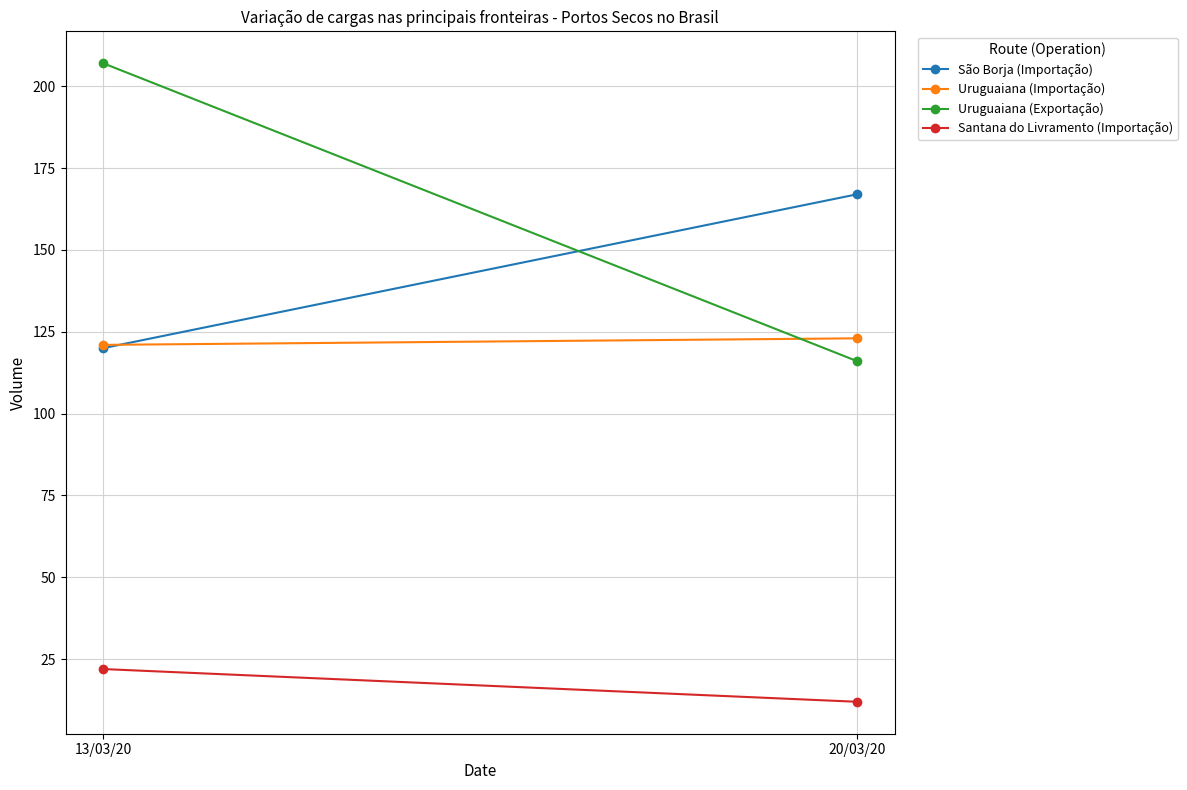

What is the label of the 1st point from the left?

13/03/20